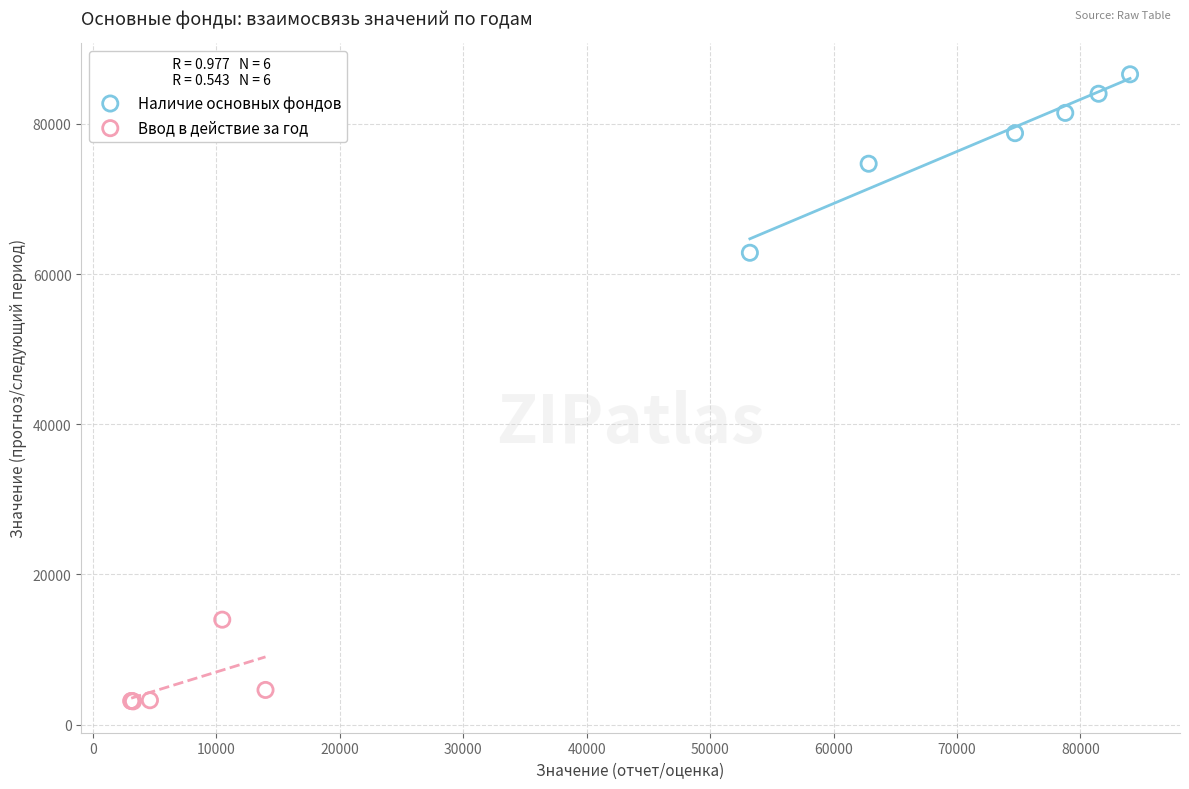

Which series contains the highest Y value?

Наличие основных фондов